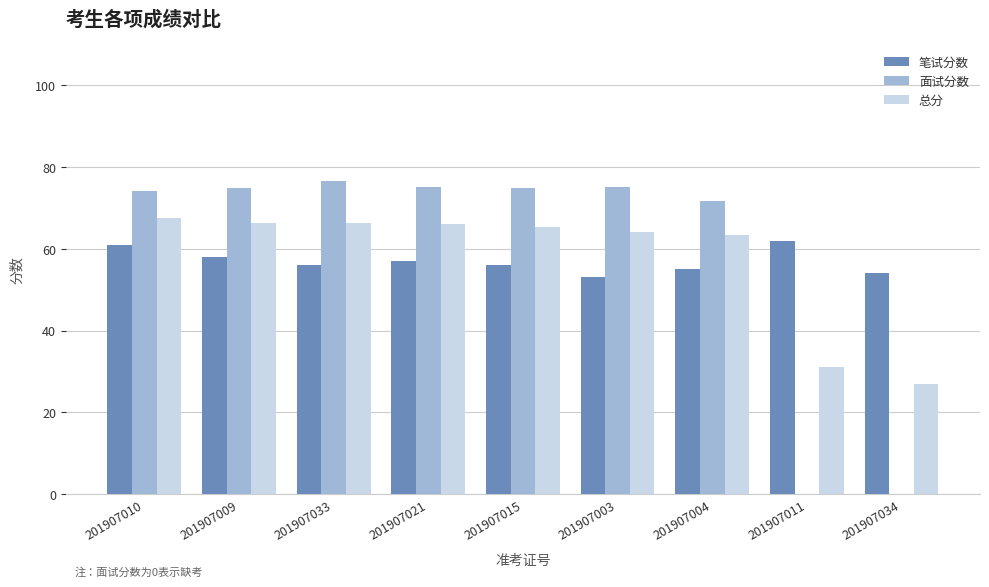

What is the total value across all series at 201907010?

202.8